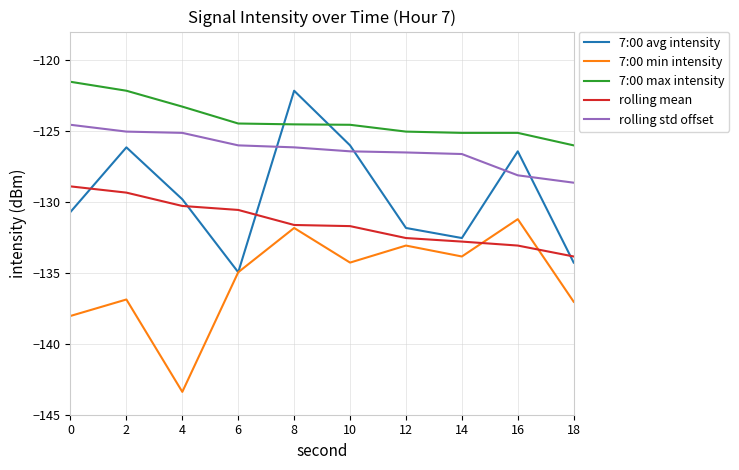

Does the chart have visible grid lines?

Yes